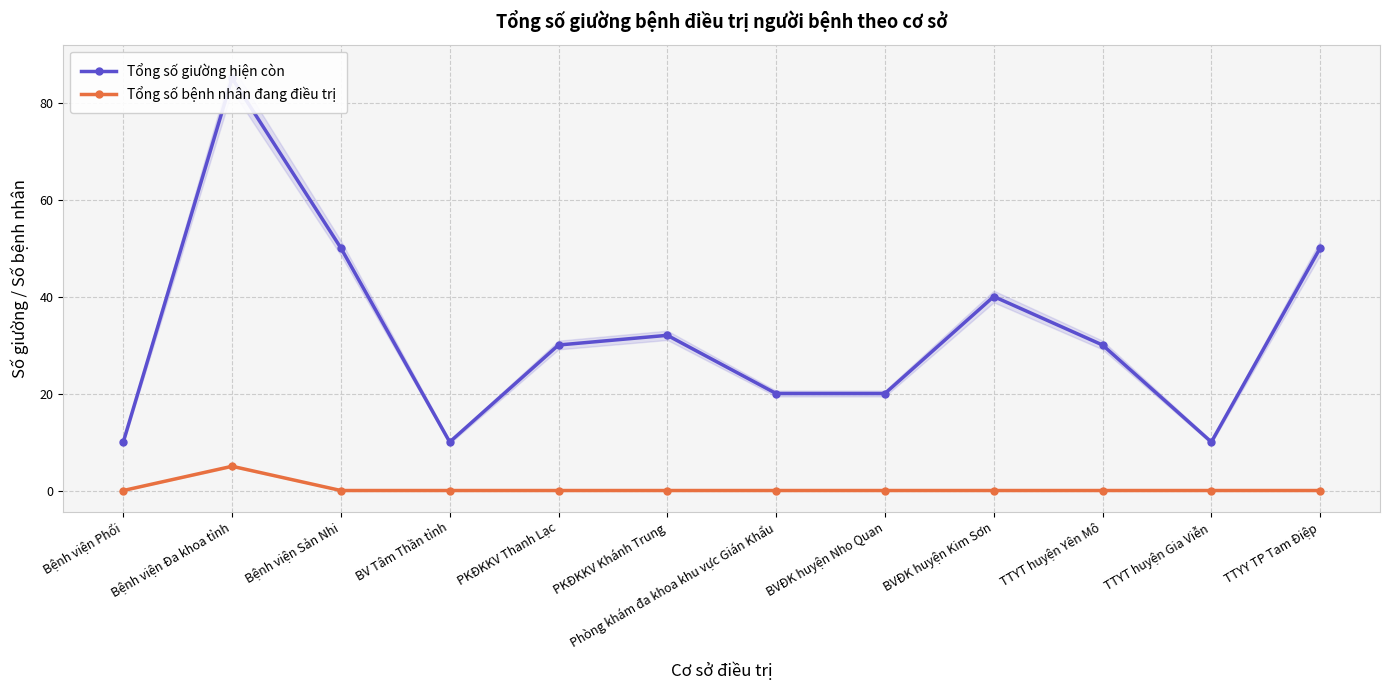

True or false: Tổng số giường hiện còn and Tổng số bệnh nhân đang điều trị cross at least once.

False